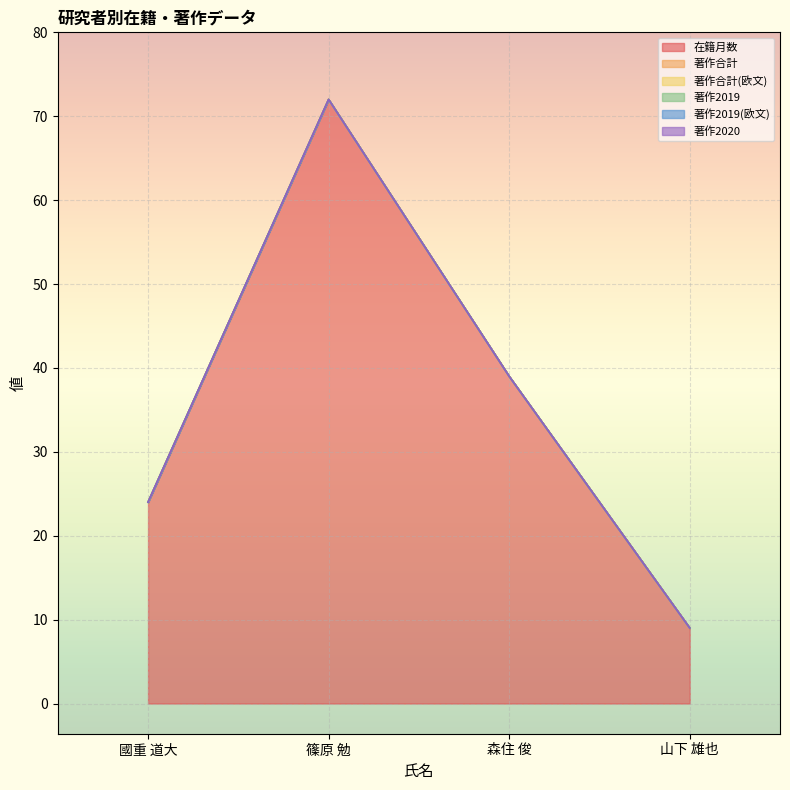

True or false: 在籍月数 and 著作合計 intersect in this chart.

False